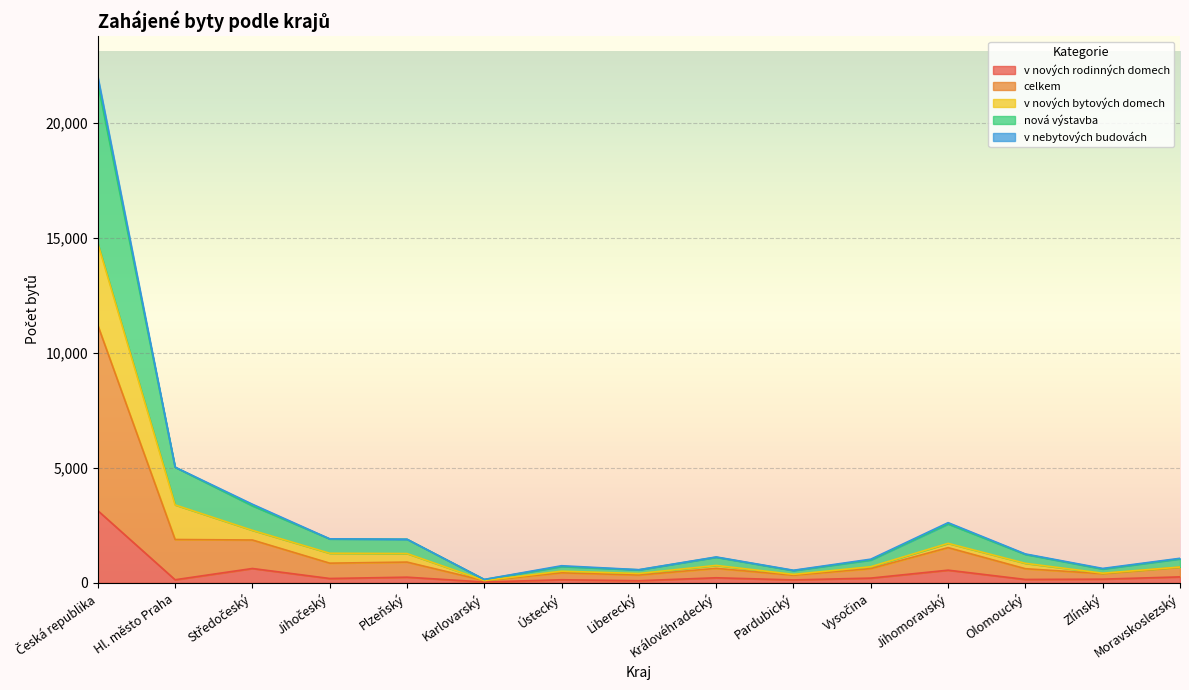

What is the maximum value for v nových rodinných domech?

3143